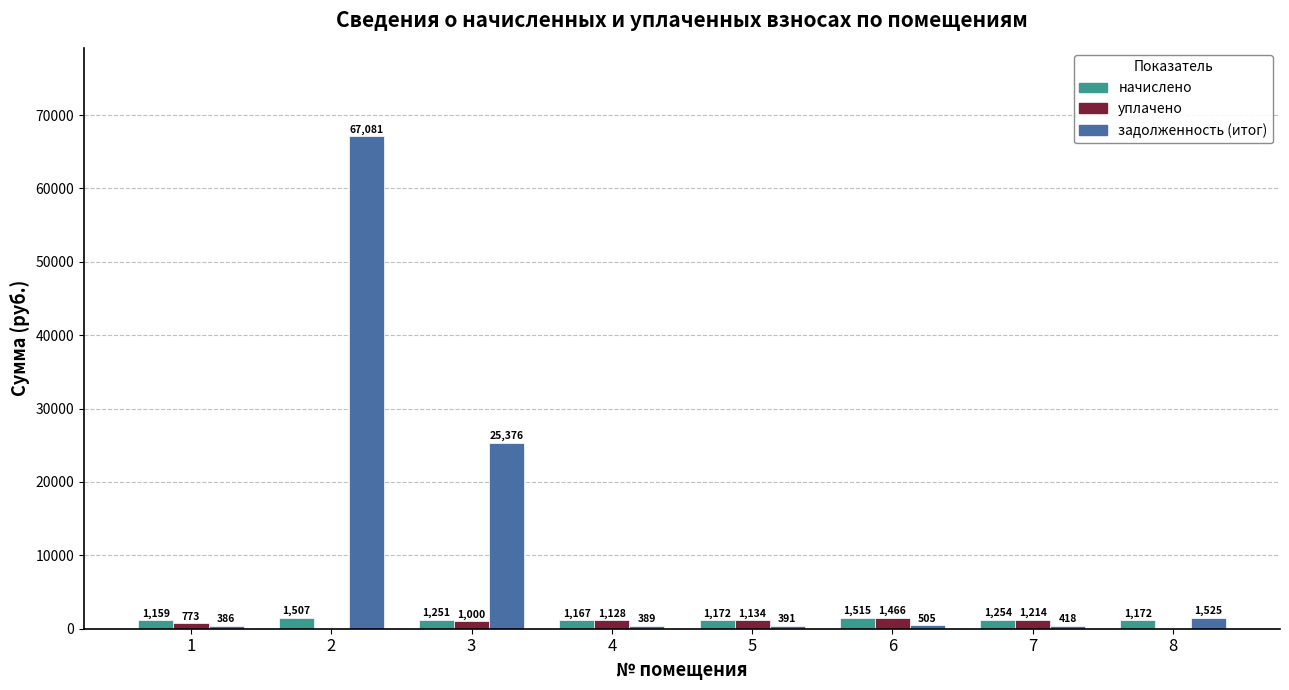

What is the sum of the начислено values at 7 and 1?

2413.1